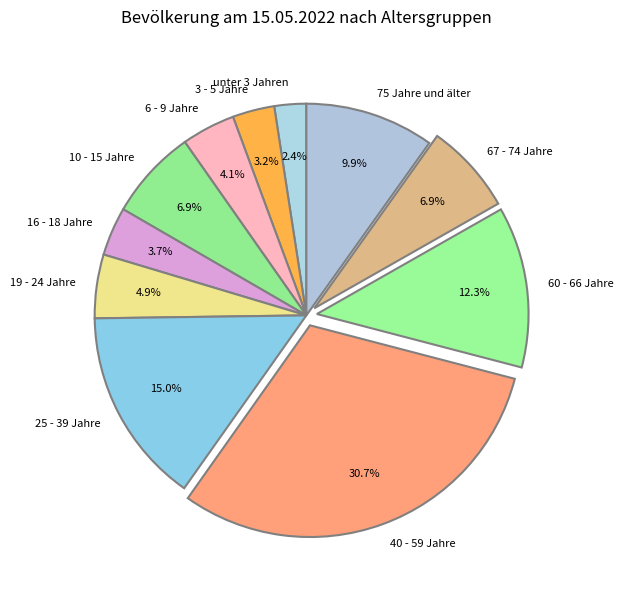

To the nearest percent, what is the difference between the 25 - 39 Jahre and 67 - 74 Jahre slice percentages?

8%